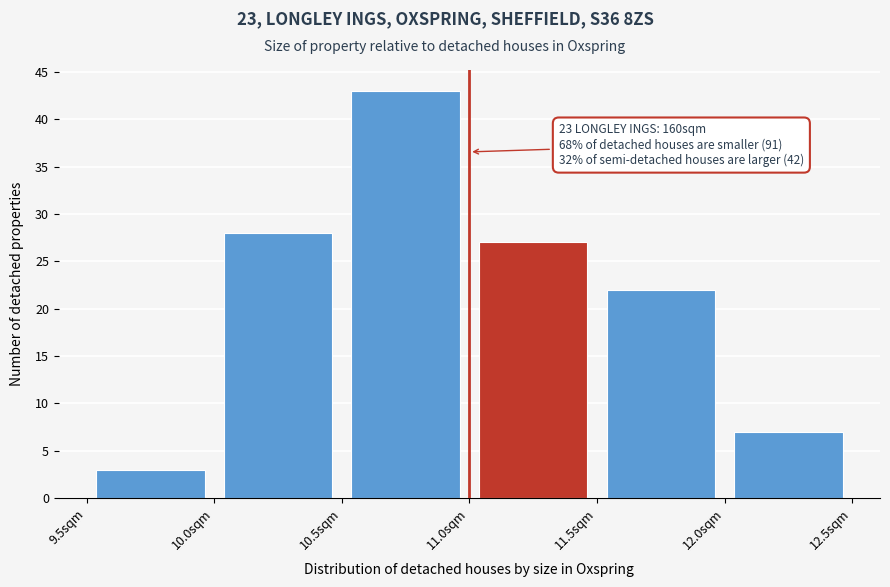

Over which range of the x-axis is the bar tallest?

10.5 to 11.0